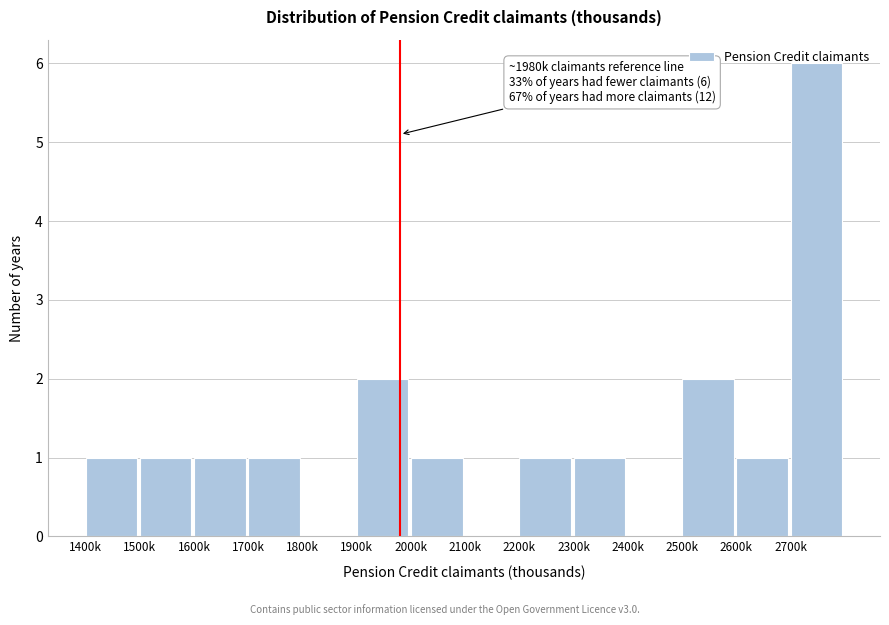

Approximately how many times larger is the value at 2500k compared to 1500k?

2.0